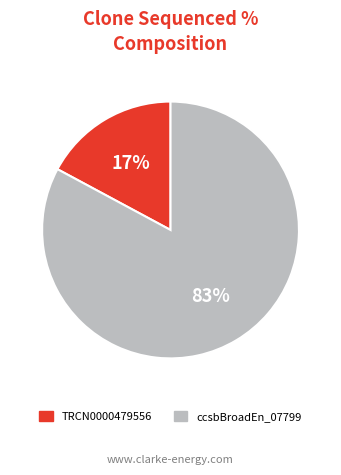

Does any single category account for the majority?

Yes